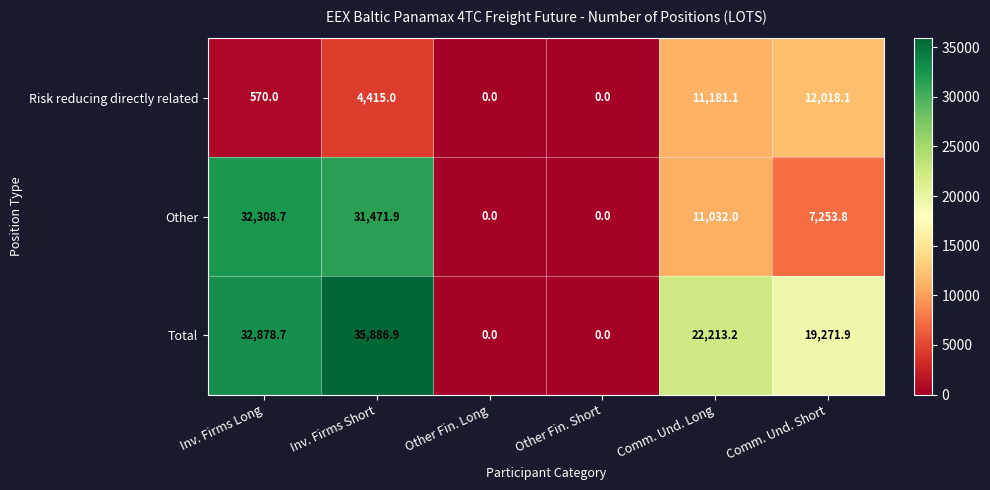

At Comm. Und. Long, list the series in order from largest to smallest.

Total, Risk reducing directly related, Other